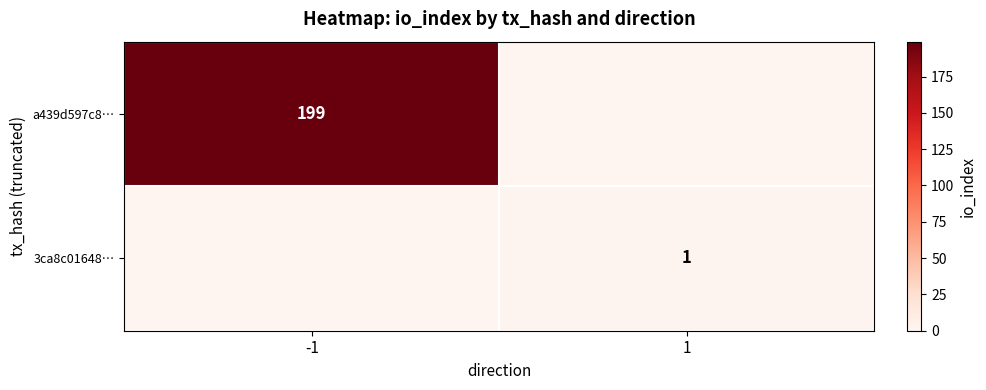

The value of 3ca8c01648… at 1 is 1. True or false?

True